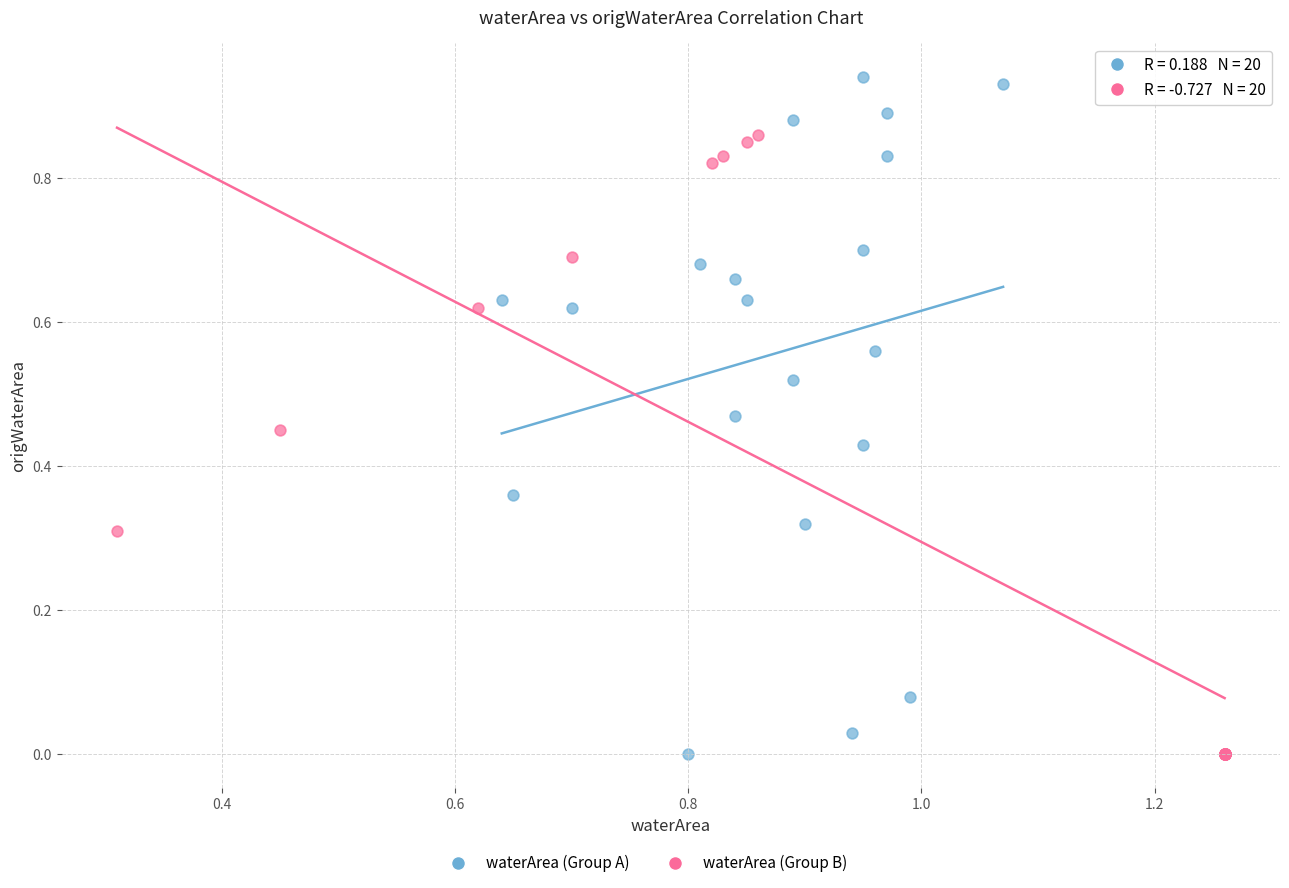

Which series reaches the maximum Y coordinate?

waterArea (Group A)